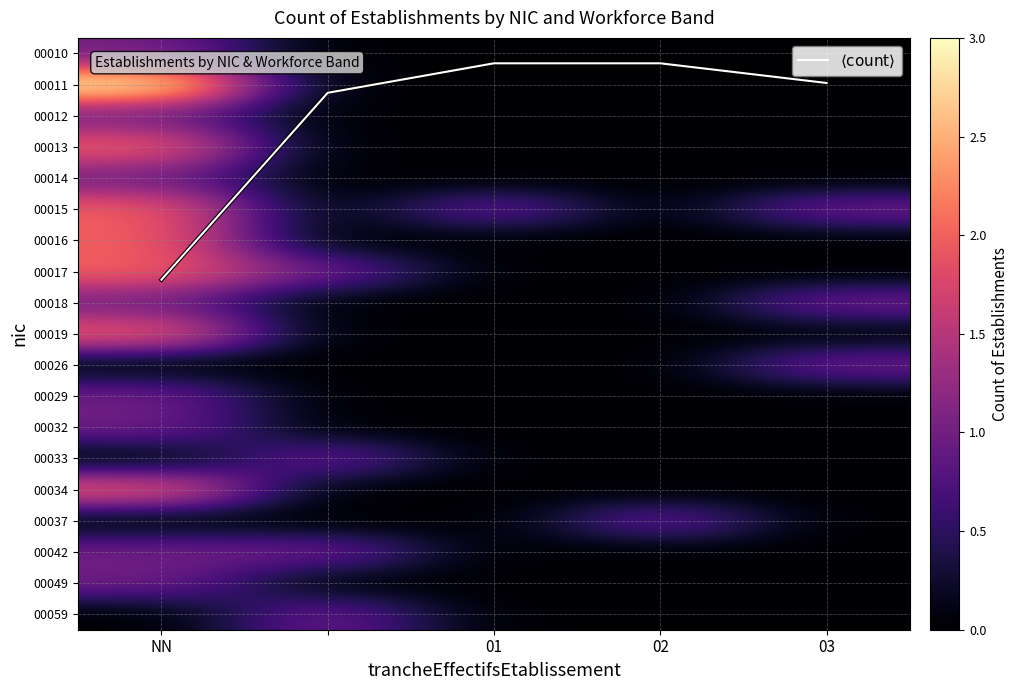

At how many categories does at least one series exceed 2?

1